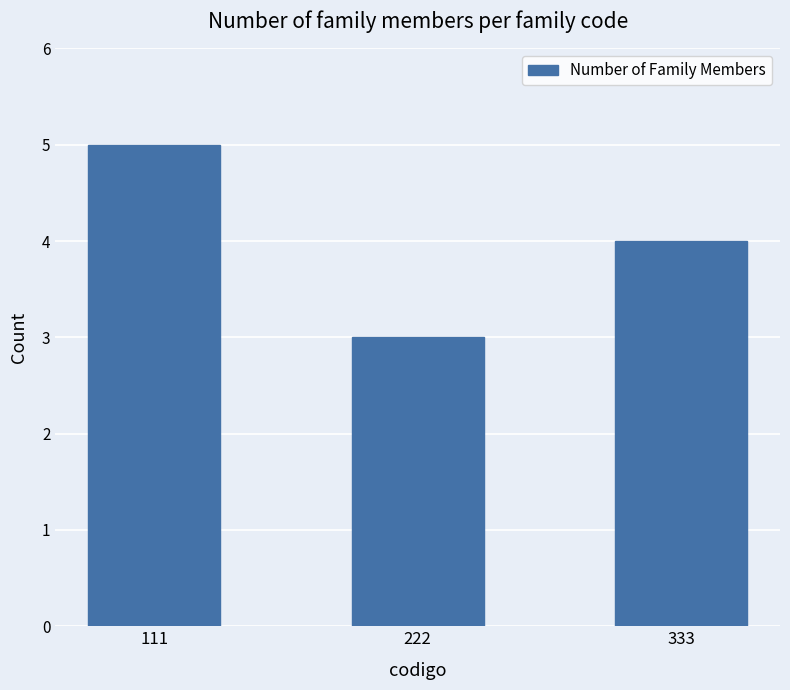

How many bars are there in total?

3